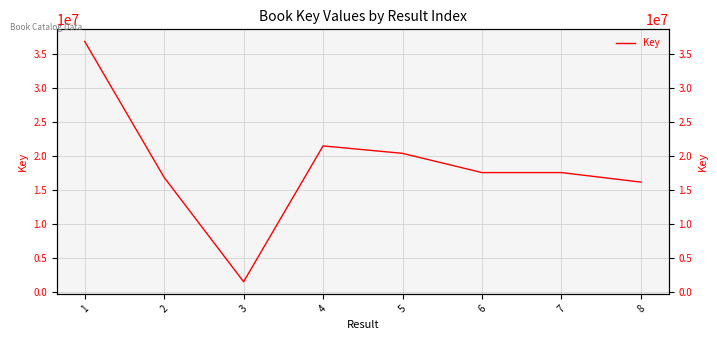

How many points are lower than both their immediate neighbors (excluding endpoints)?

2